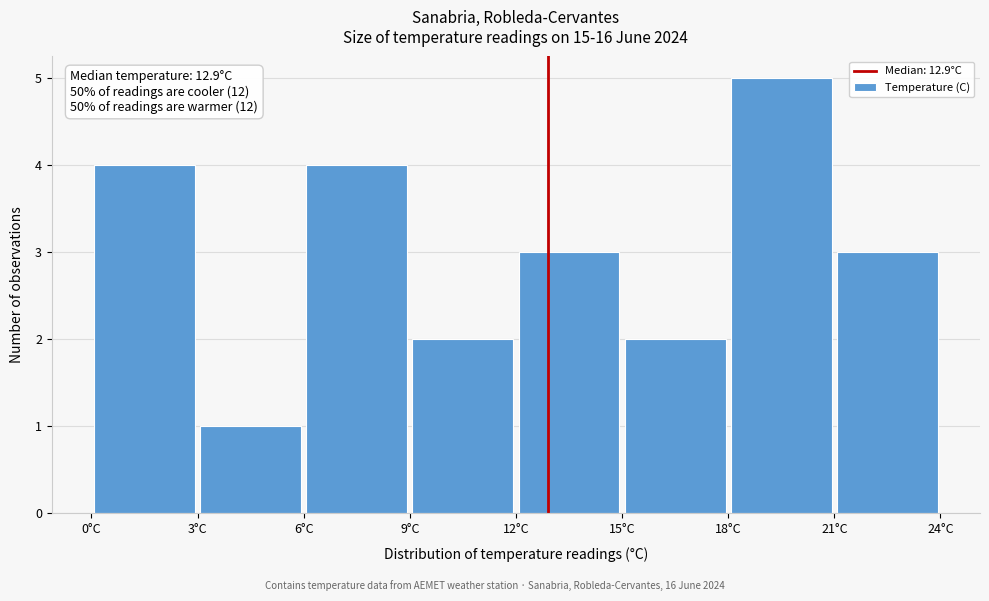

Over which range of the x-axis is the bar tallest?

18 to 21